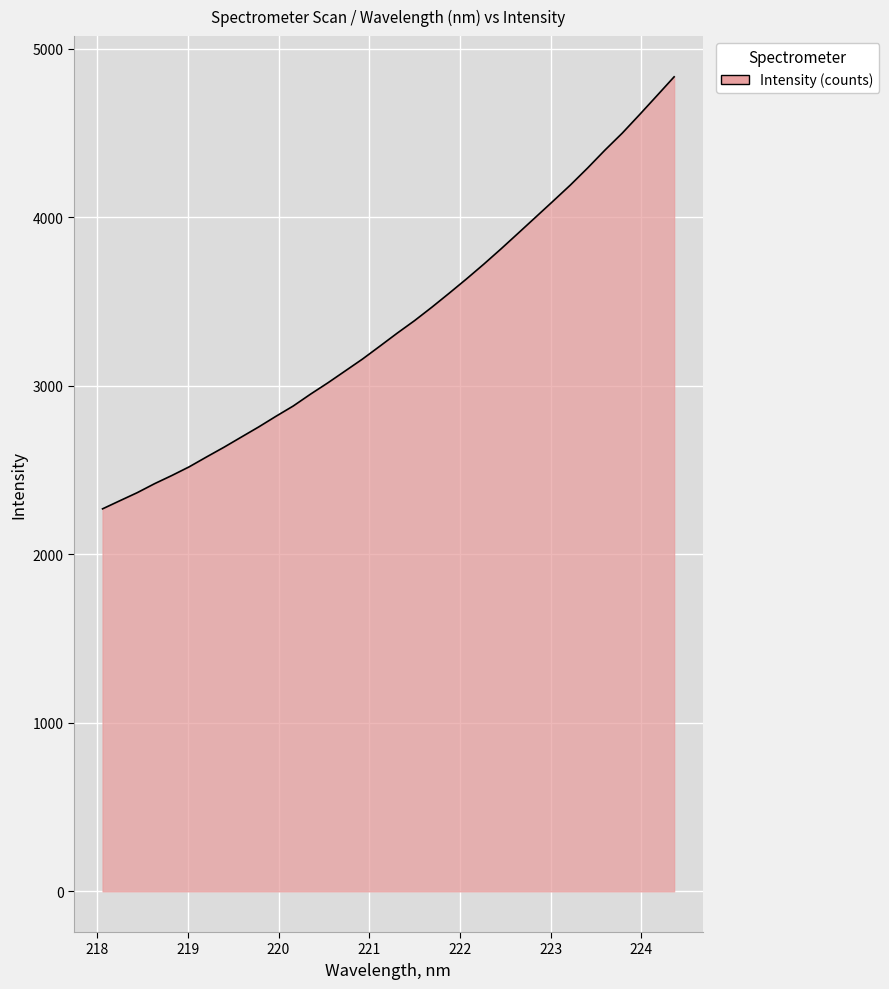

What is the minimum value shown in the chart?

2269.4